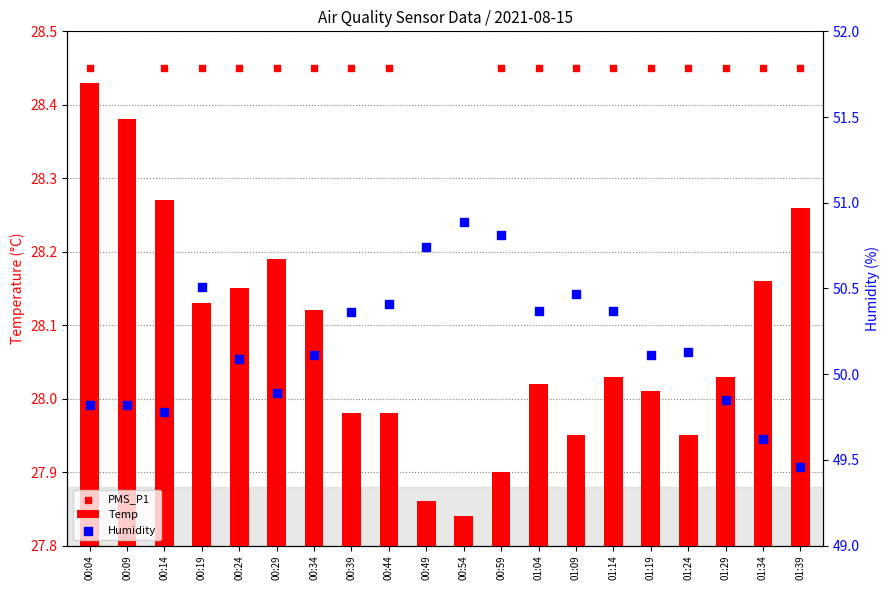

Which series has the largest Y range (max minus min)?

Humidity